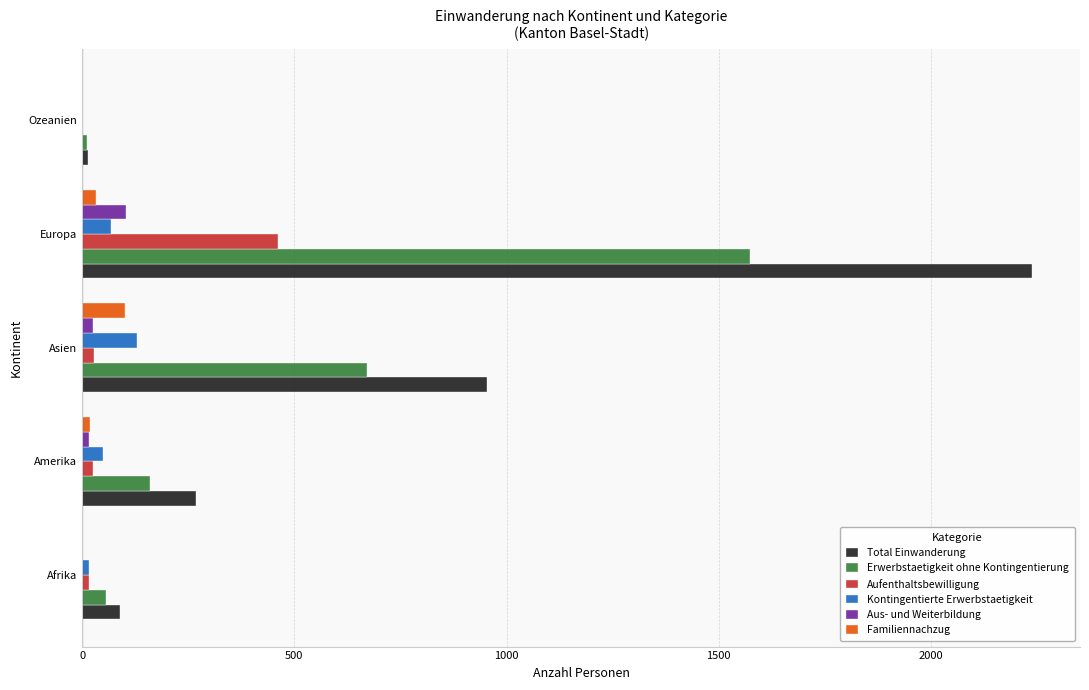

Which series has the largest total across all categories?

Total Einwanderung